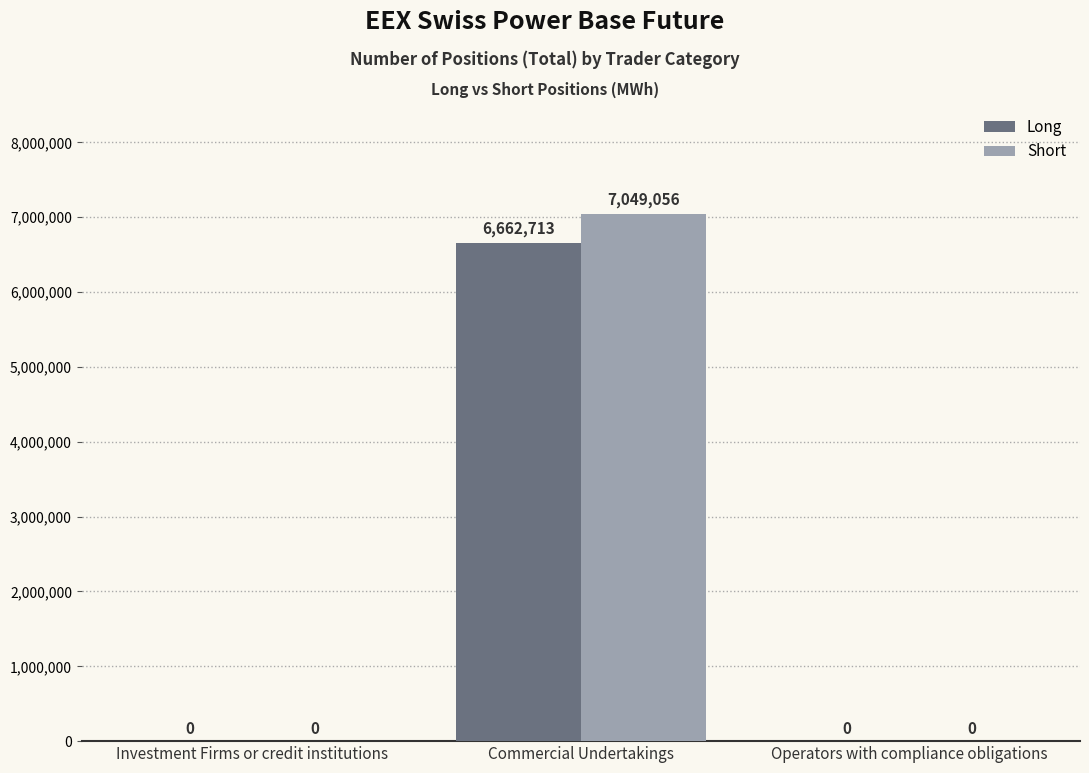

True or false: Long has a value of 0 at Investment Firms or credit institutions.

True